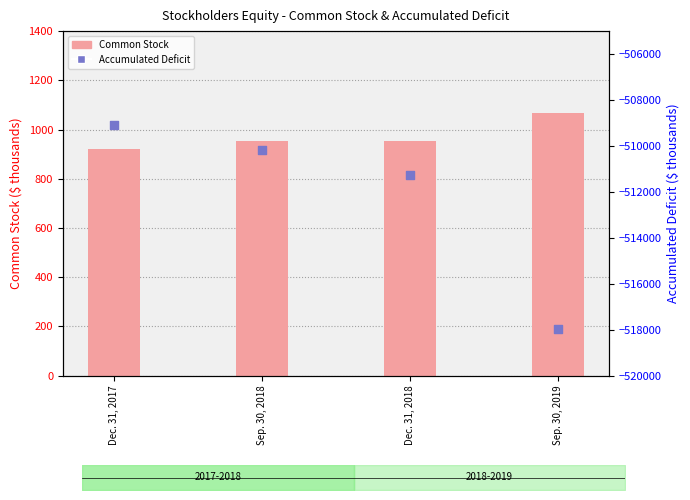

Is the value of Common Stock at Sep. 30, 2019 greater than the value of Accumulated Deficit at Dec. 31, 2017?

Yes